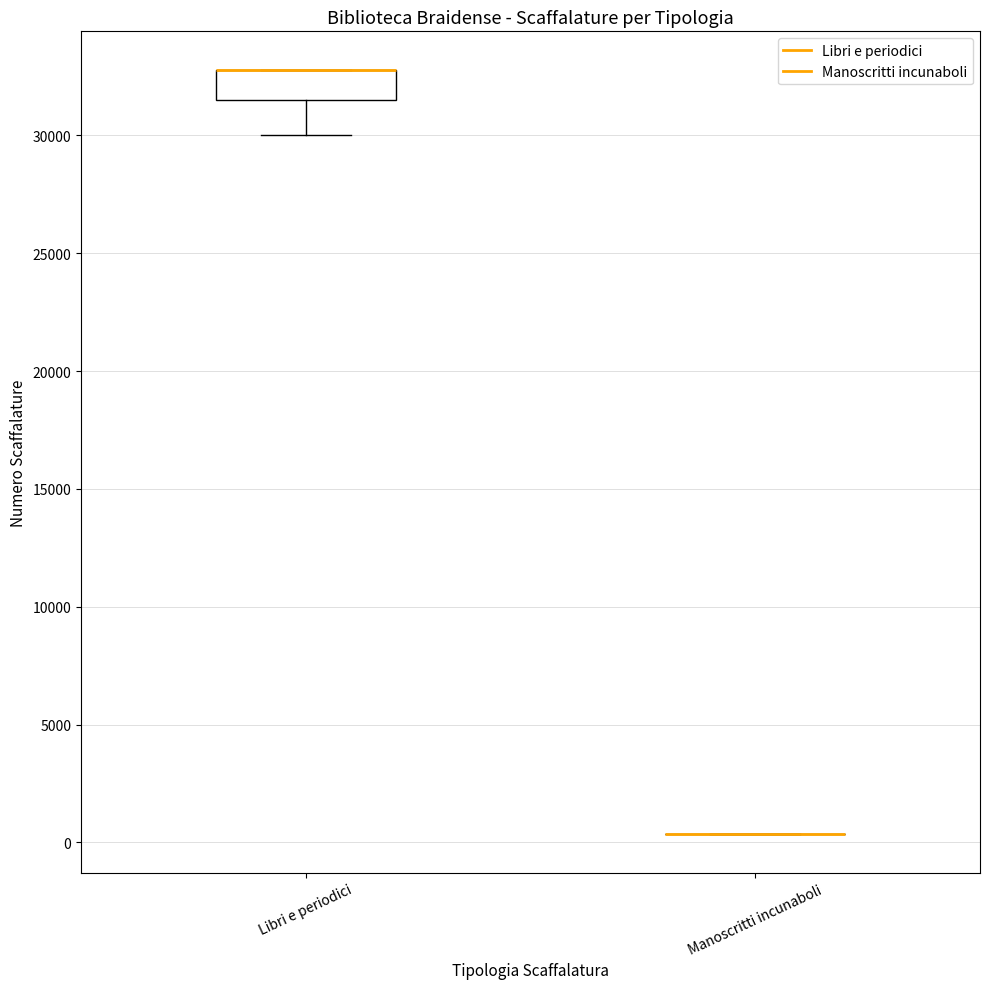

Where does the lower whisker of the box for Libri e periodici end on the y-axis? The values are not printed on the chart, so give them approximately, as read against the axis.

30000